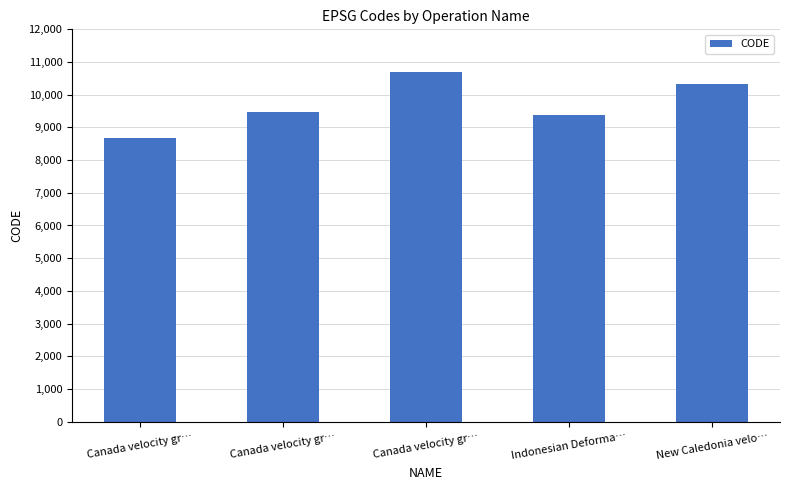

Which category has the lowest value across all series?

Canada velocity gr…